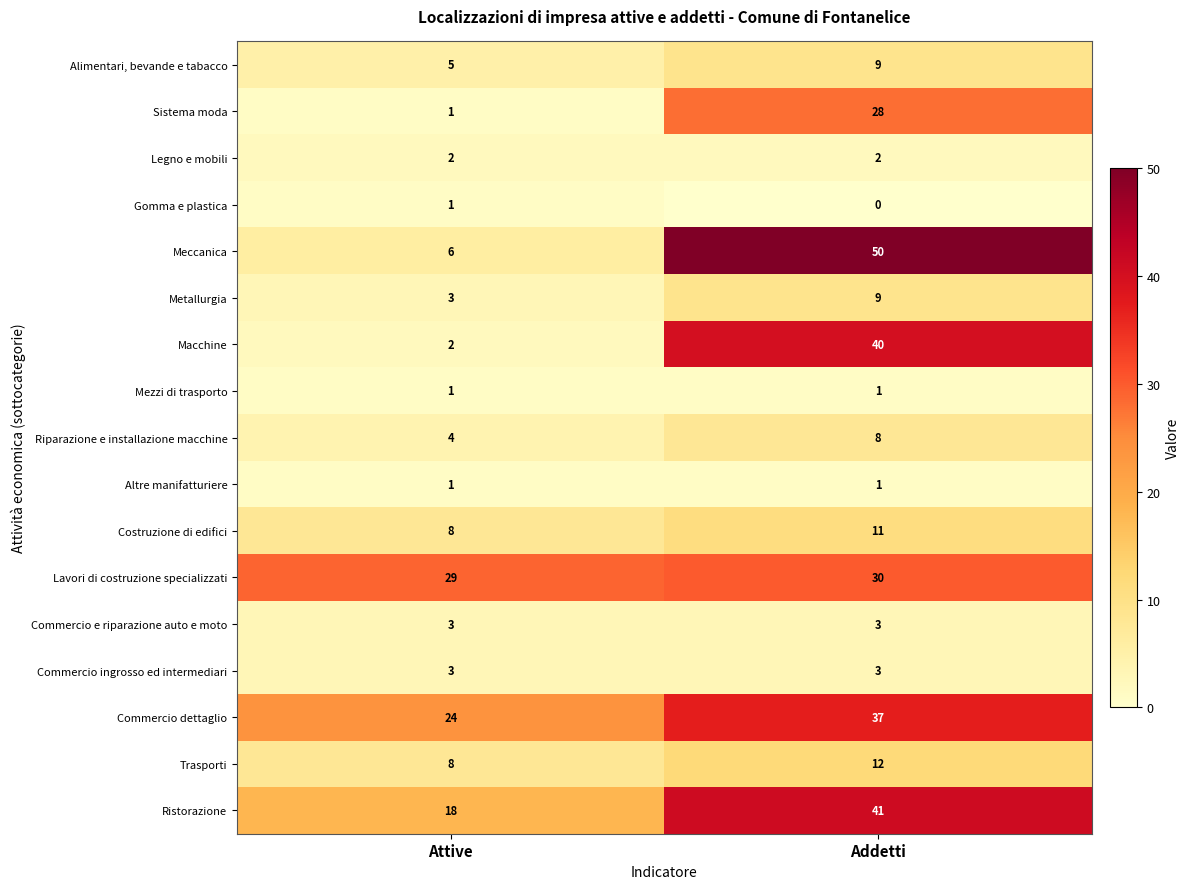

Count the number of categories in the chart.

2